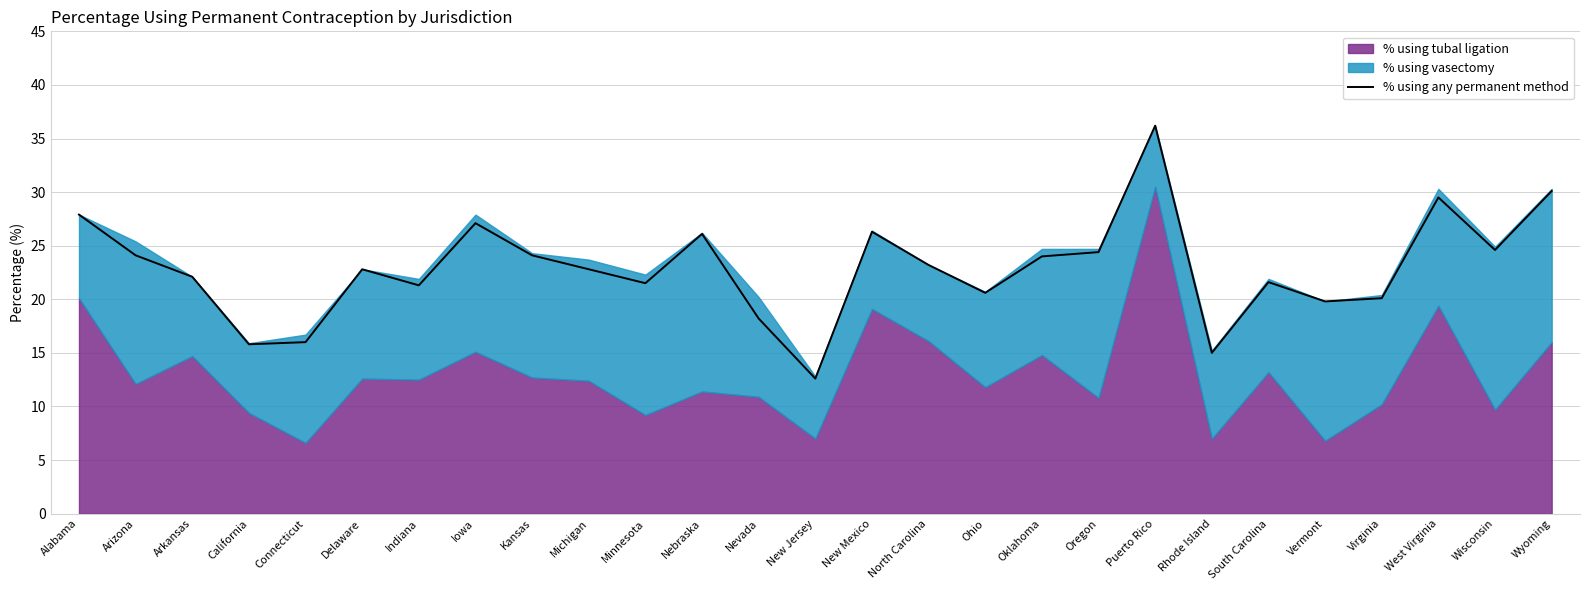

Rank the categories by value from highest to lowest.

Puerto Rico, Wyoming, West Virginia, Alabama, Iowa, New Mexico, Nebraska, Wisconsin, Oregon, Arizona, Kansas, Oklahoma, North Carolina, Delaware, Michigan, Arkansas, South Carolina, Minnesota, Indiana, Ohio, Virginia, Vermont, Nevada, Connecticut, California, Rhode Island, New Jersey